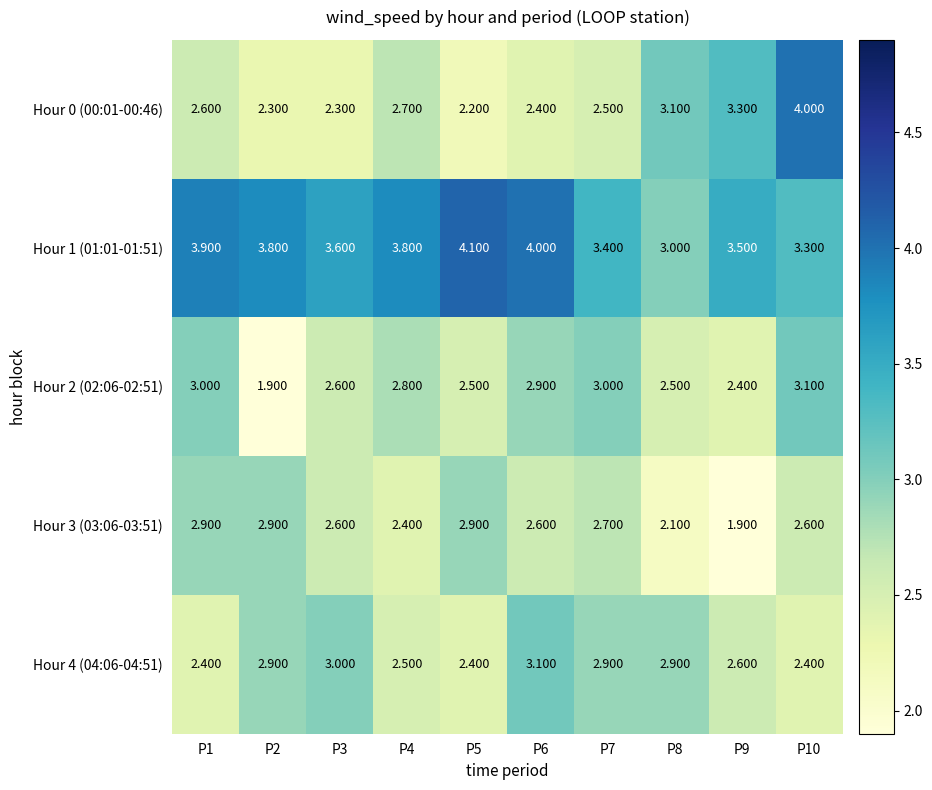

What is the smallest value displayed?

1.9